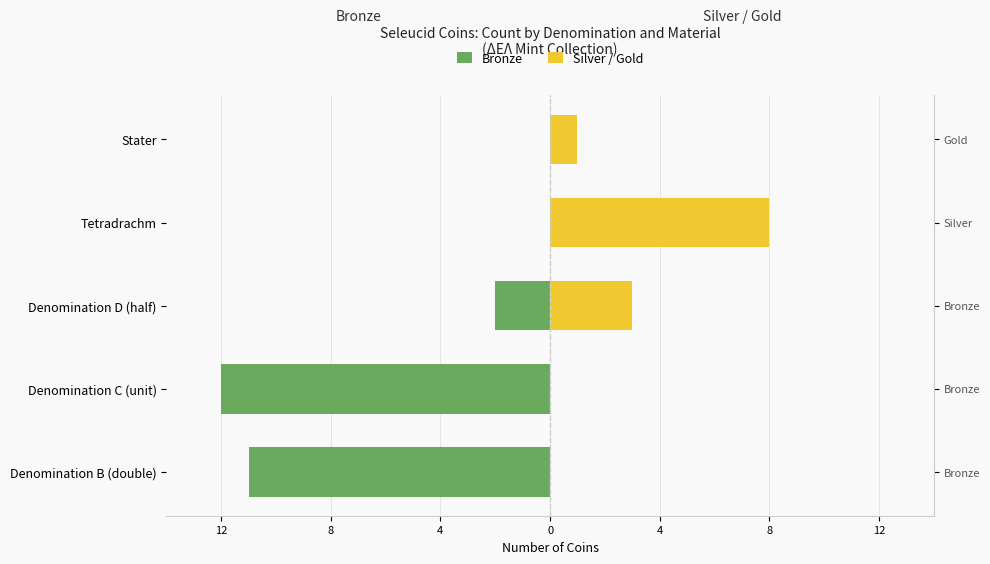

What is the difference between the maximum and minimum values in the Bronze series?

12